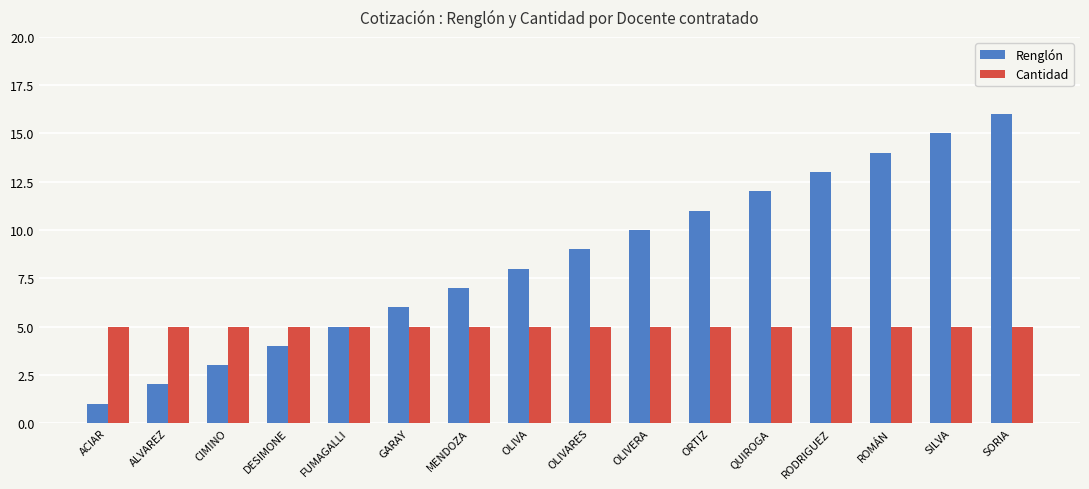

Does the chart contain any negative values?

No